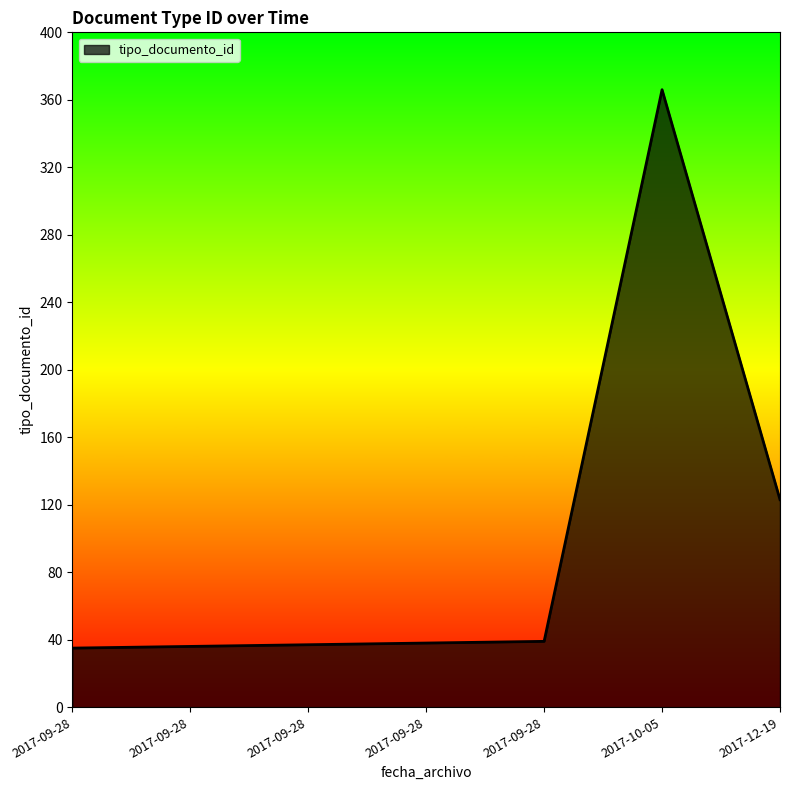

How many lines are shown in the chart?

1